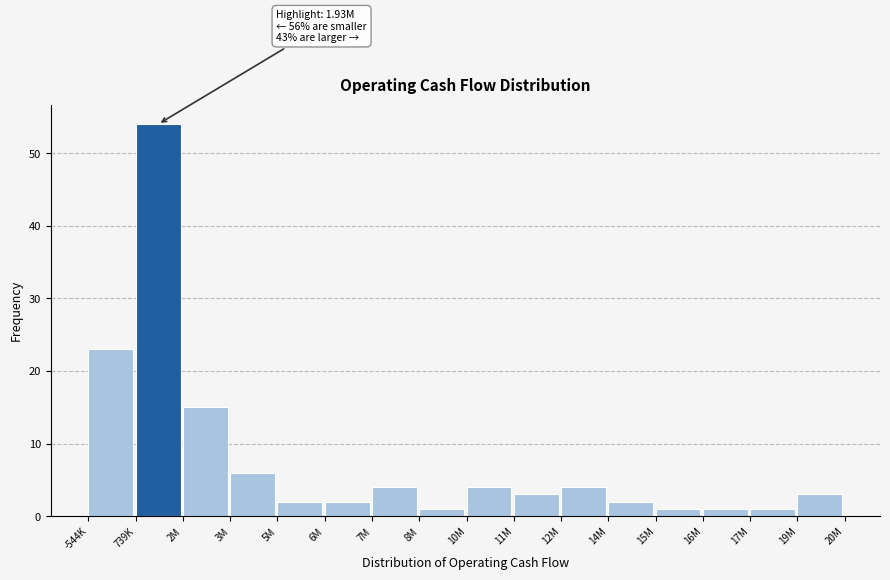

Reading right to left, list all the values displayed in this chart.

3	1	1	1	2	4	3	4	1	4	2	2	6	15	54	23